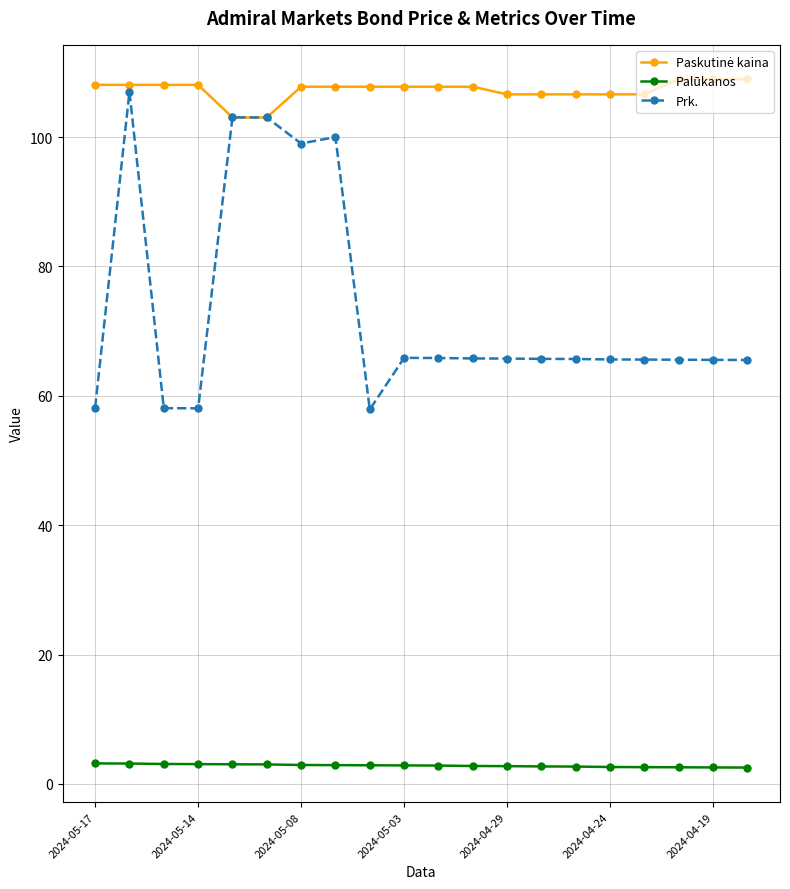

What is the greatest value displayed?

108.9